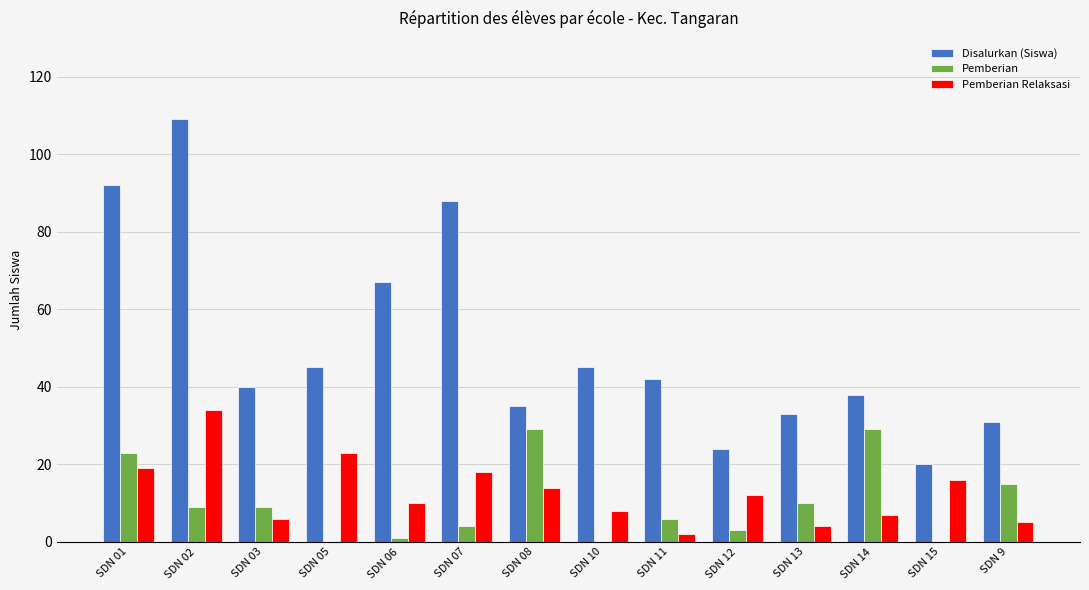

What is the sum of all Disalurkan (Siswa) values?

709